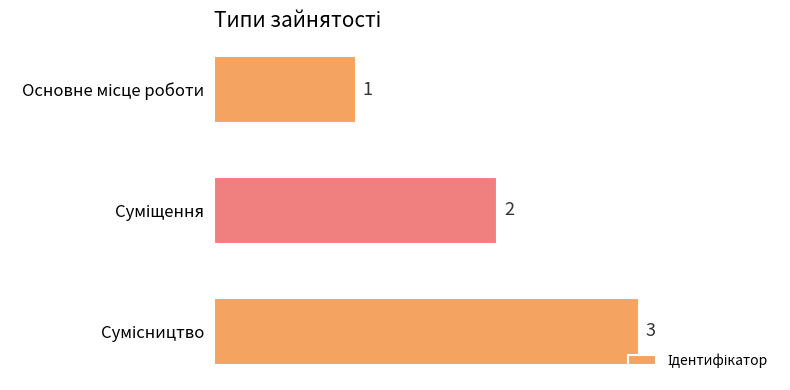

How many bars are there in total?

3